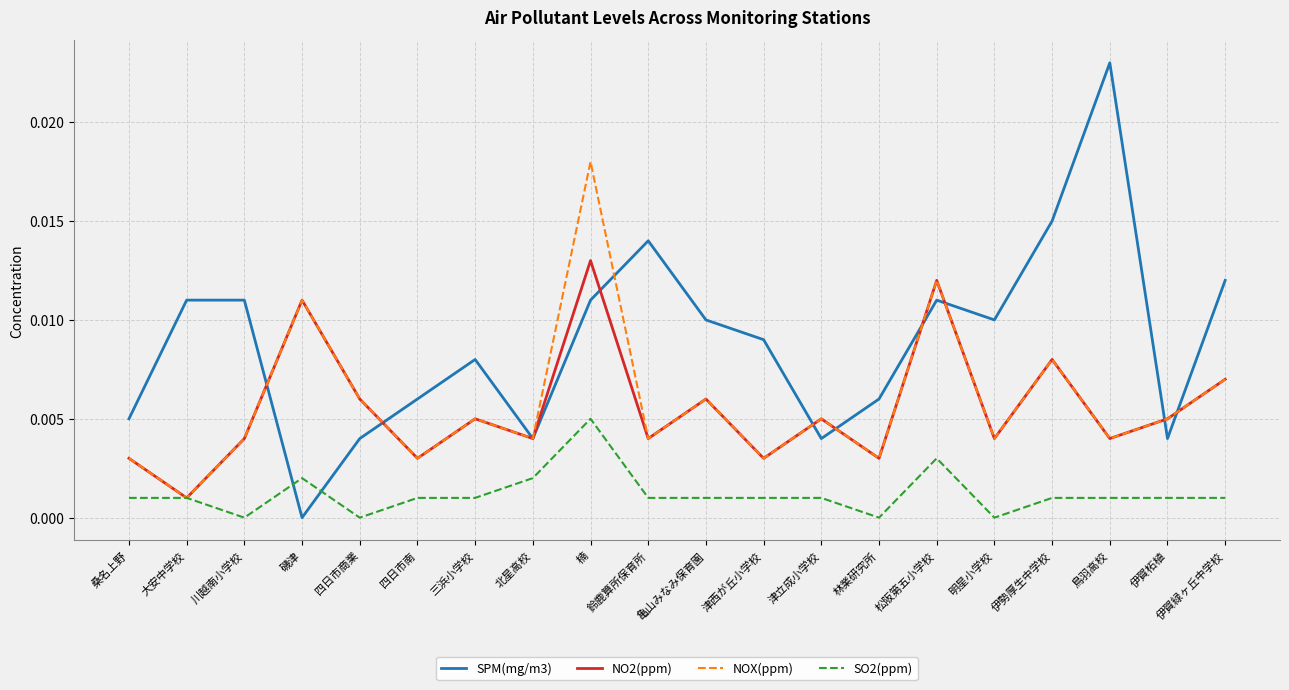

What position from the right is 鈴鹿算所保育所?

11